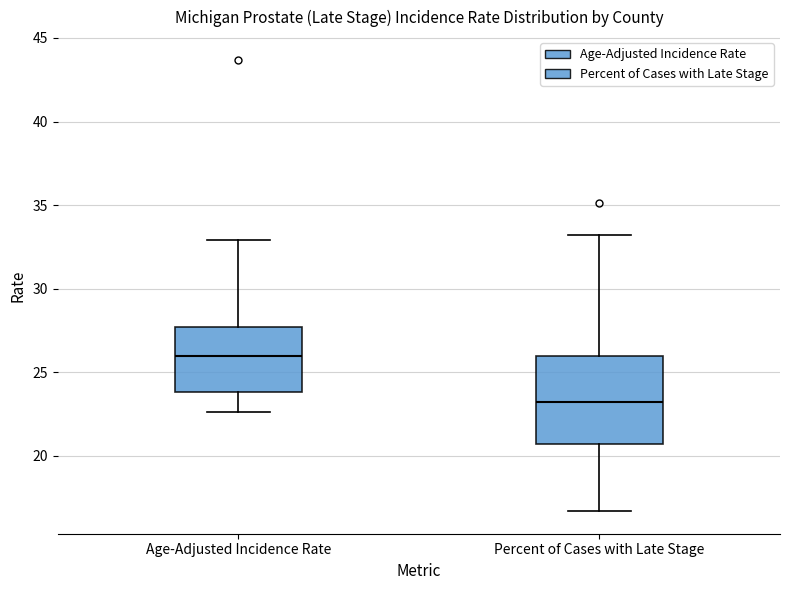

Reading left to right, transcribe this box plot: for each box, give where its median line is, the range the box spans, and where its two whiskers end, as read against the y-axis. The values are not printed on the chart, so give them approximately, as read against the axis.

Age-Adjusted Incidence Rate: median 26.0, box 24.0 to 27.5, whiskers 22.5 to 33.0
Percent of Cases with Late Stage: median 23.0, box 20.5 to 26.0, whiskers 16.5 to 33.0